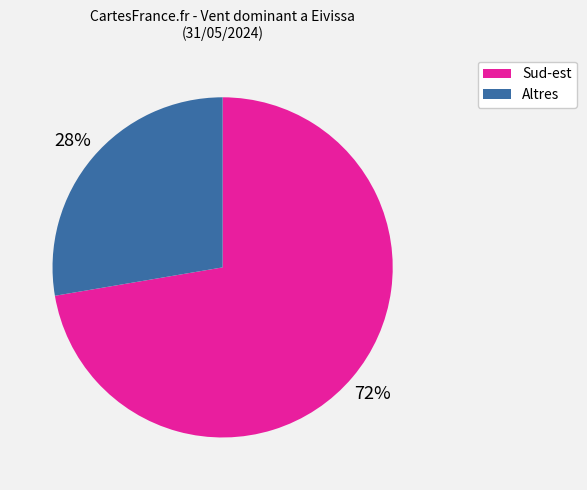

Does any single category account for the majority?

Yes